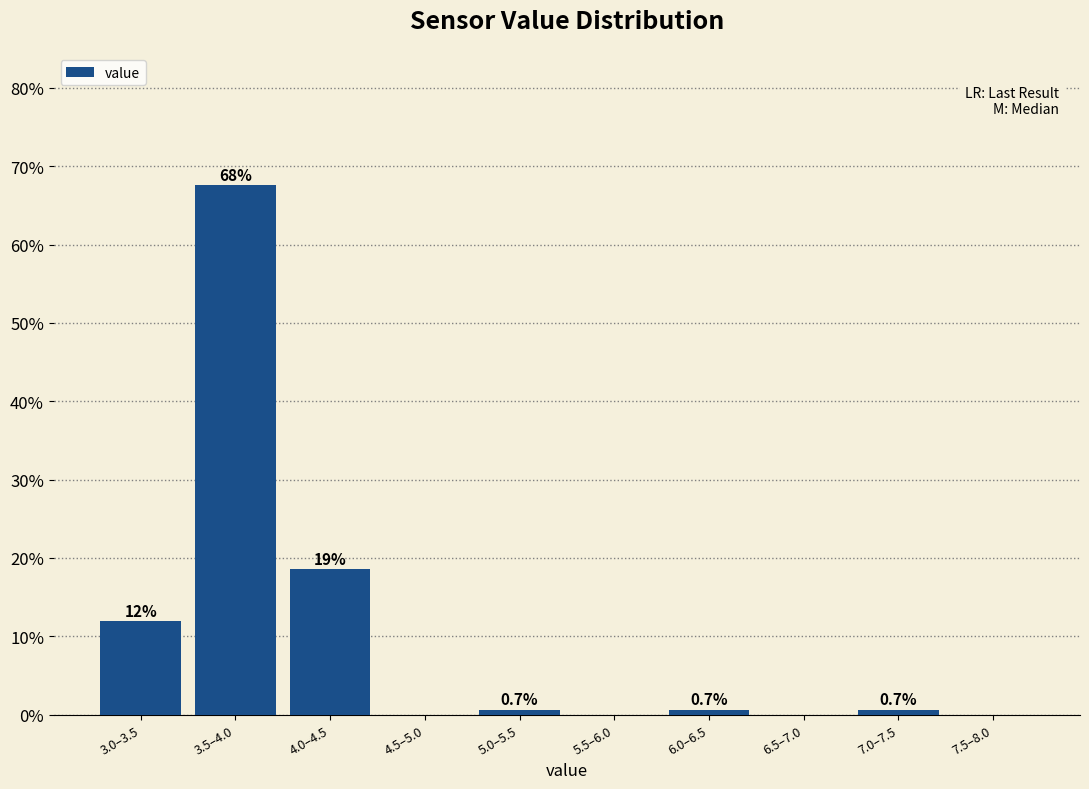

Reading left to right, transcribe all the data shown in this chart.

3.0–3.5=11.9	3.5–4.0=67.5	4.0–4.5=18.5	4.5–5.0=0.0	5.0–5.5=0.7	5.5–6.0=0.0	6.0–6.5=0.7	6.5–7.0=0.0	7.0–7.5=0.7	7.5–8.0=0.0